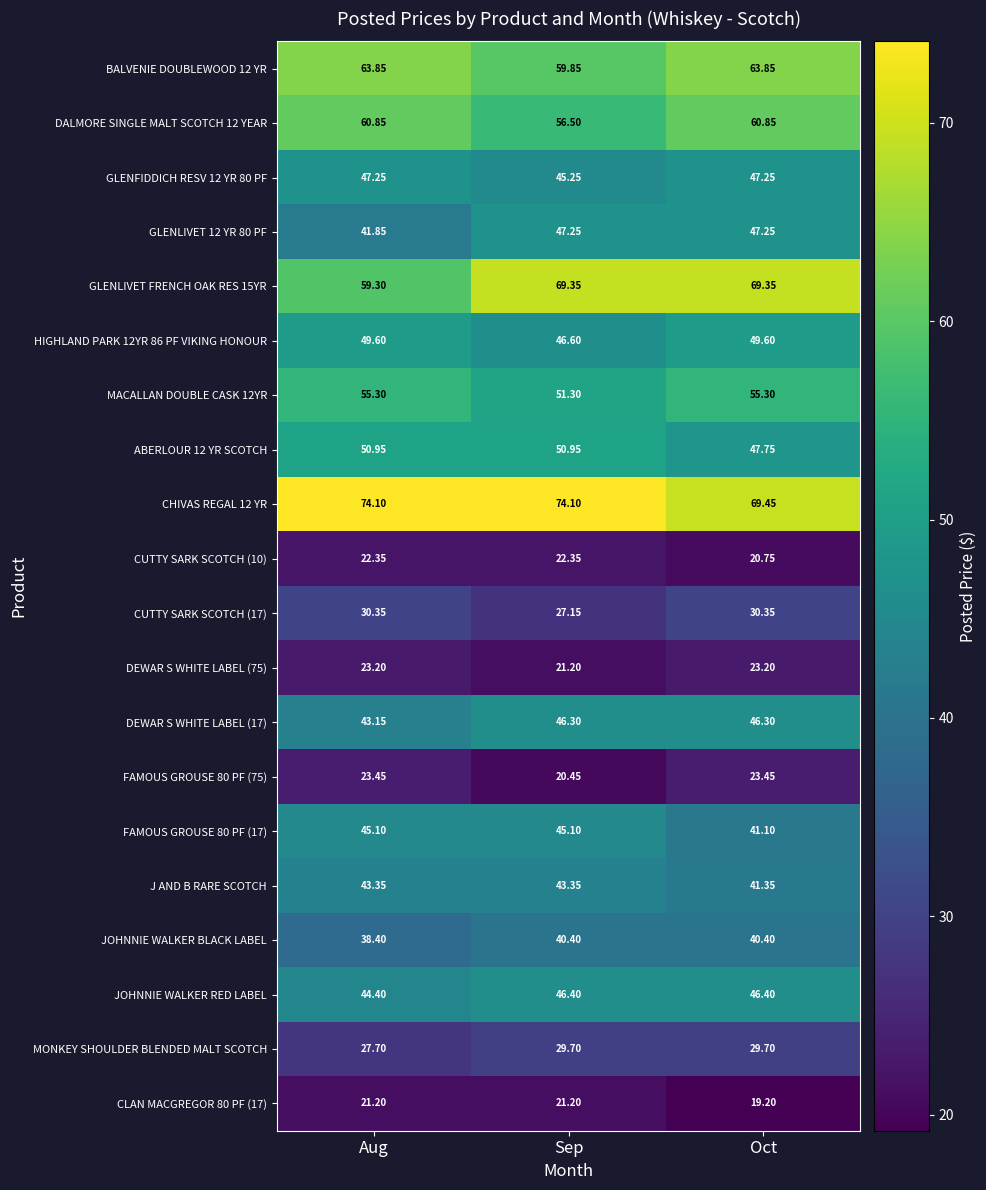

What is the total value across all series at Aug?

865.7